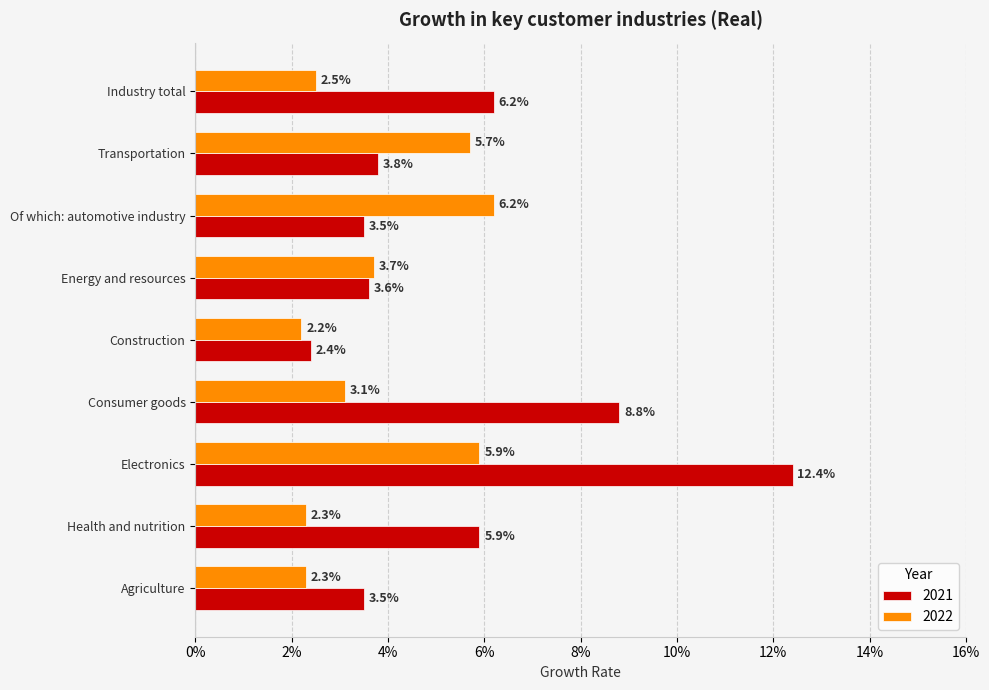

Rank the series at Consumer goods from highest to lowest value.

2021, 2022